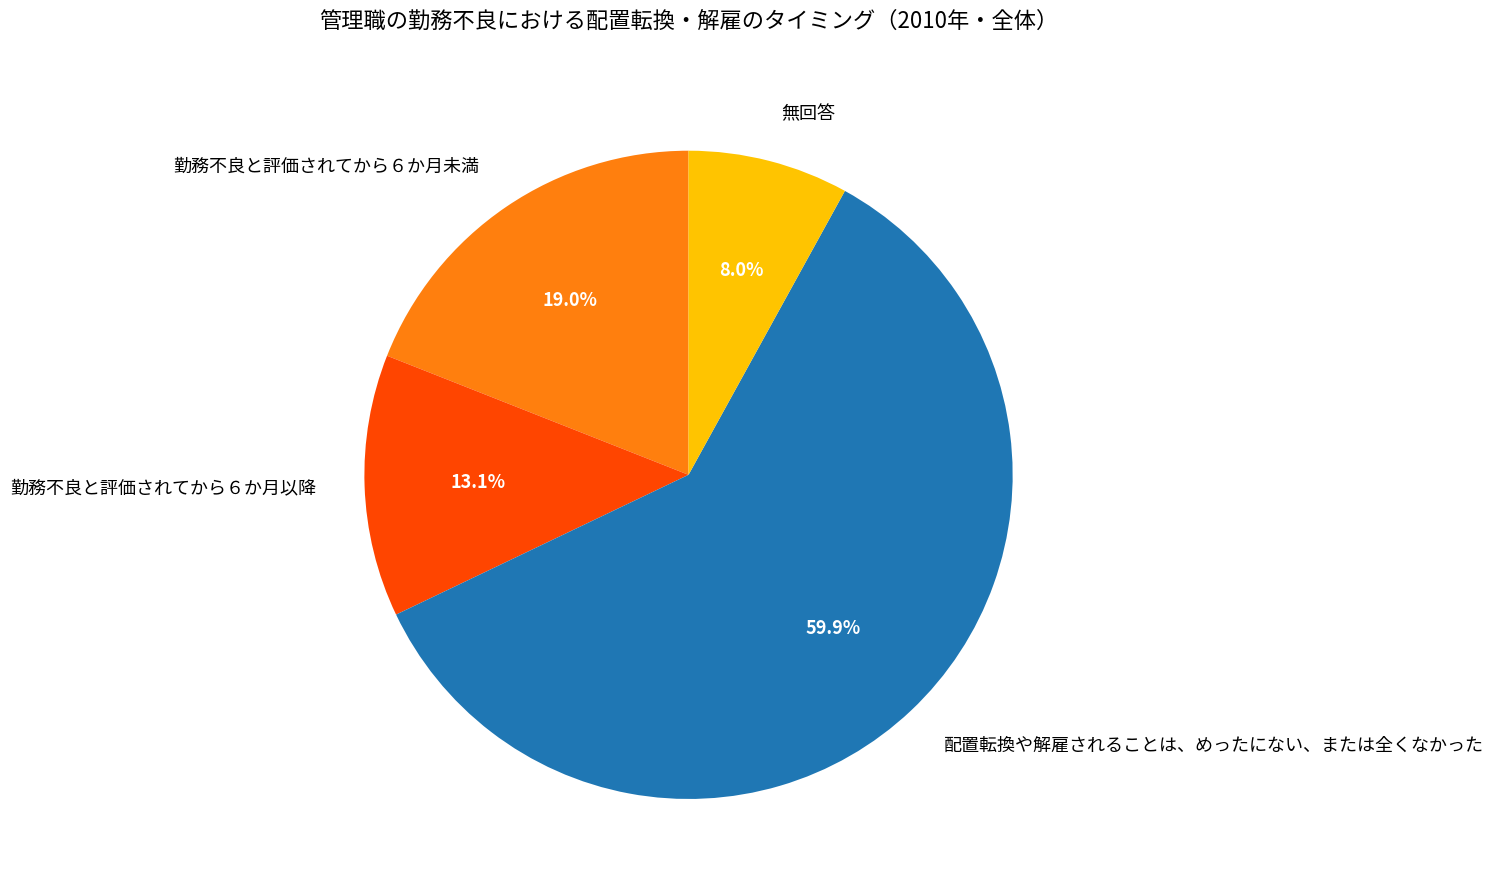

Count the number of slices in the pie.

4